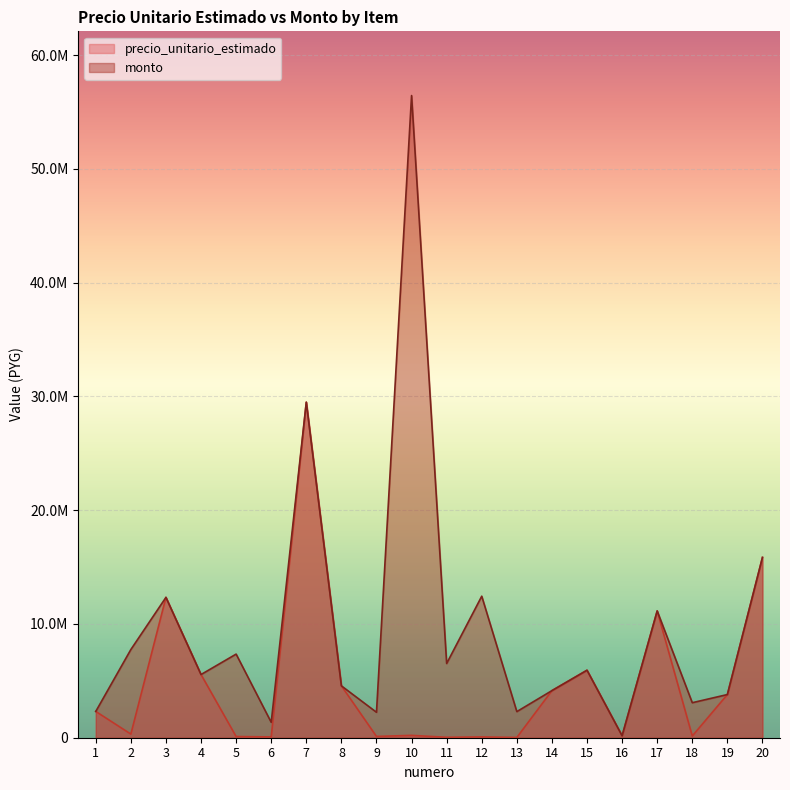

True or false: precio_unitario_estimado and monto intersect in this chart.

False